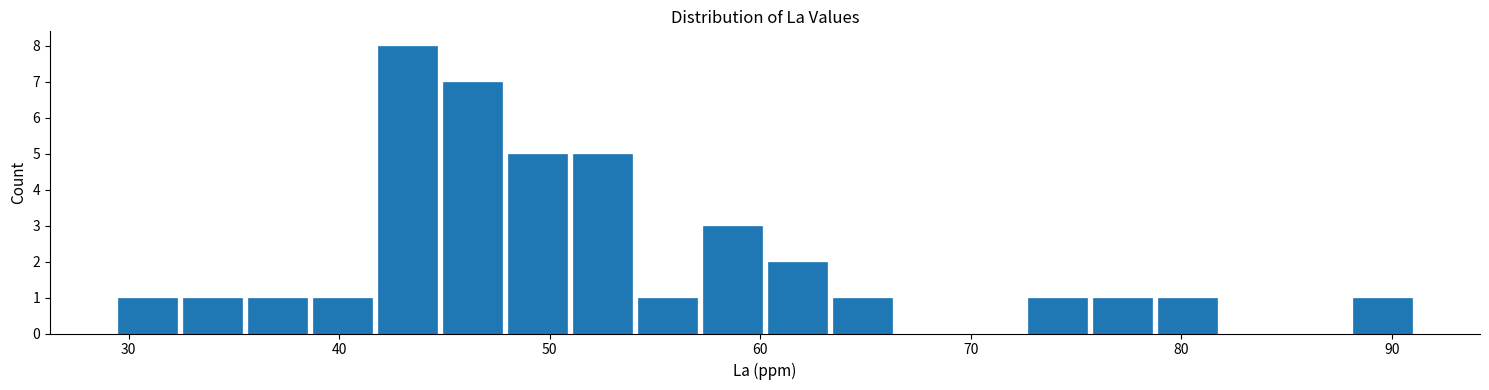

Around what value on the x-axis is the tallest bar? Give the approximate position of its centre, as read against the axis.

43